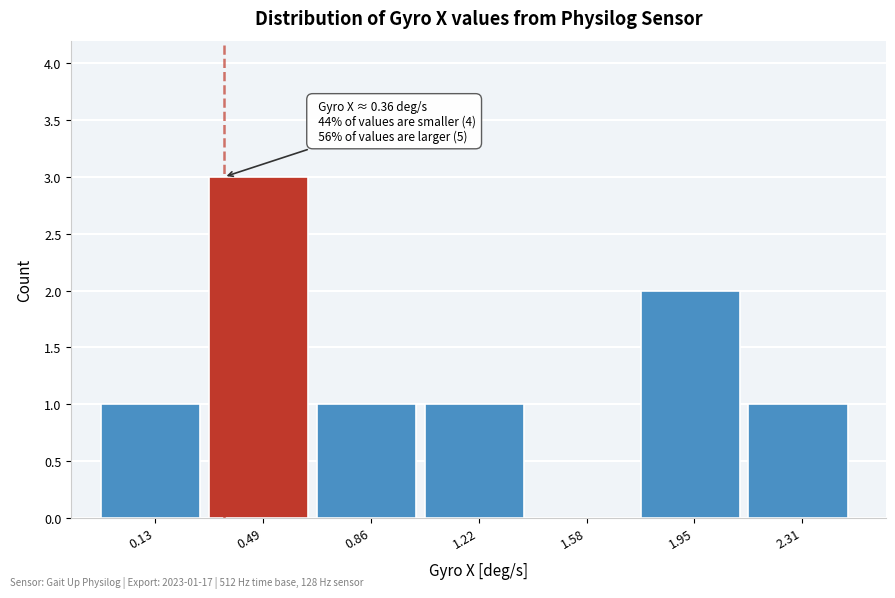

Which range on the x-axis has the tallest bar?

0.30 to 0.65